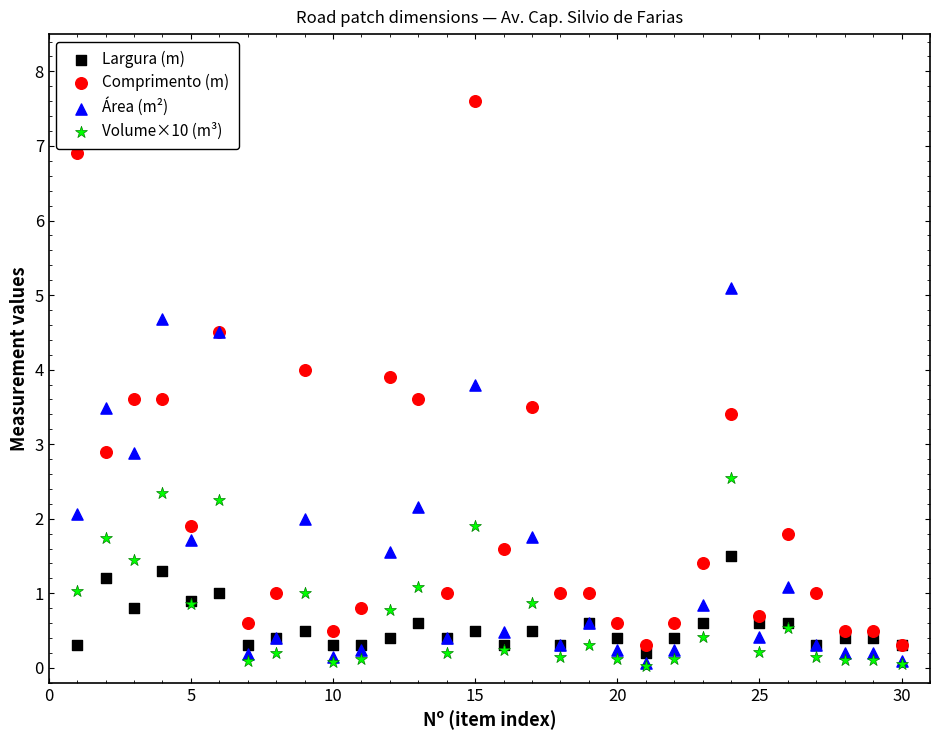

Which series has the widest spread of Y values?

Comprimento (m)